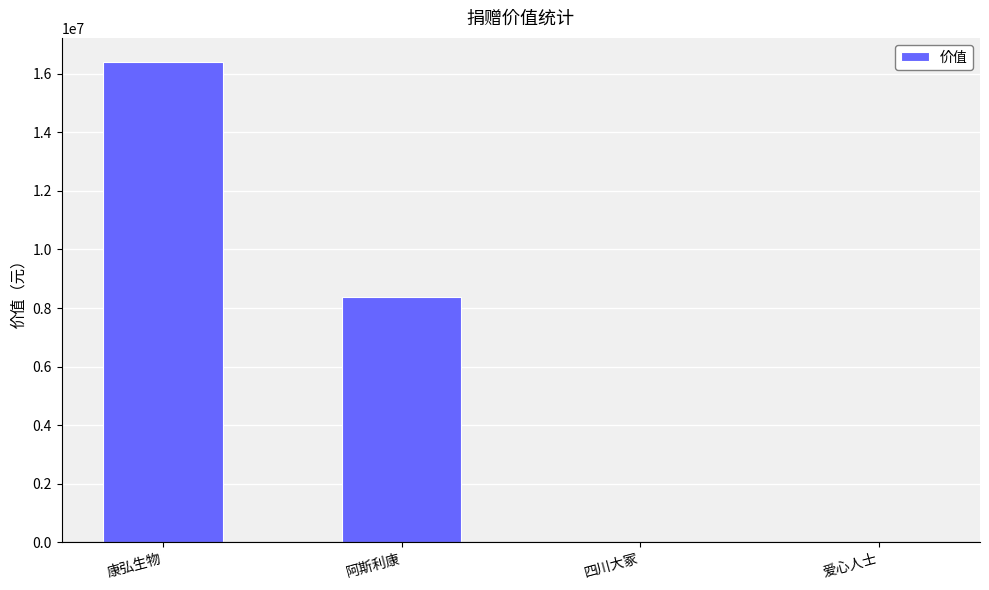

The chart shows a value of 1690.0 at 爱心人士. True or false?

True